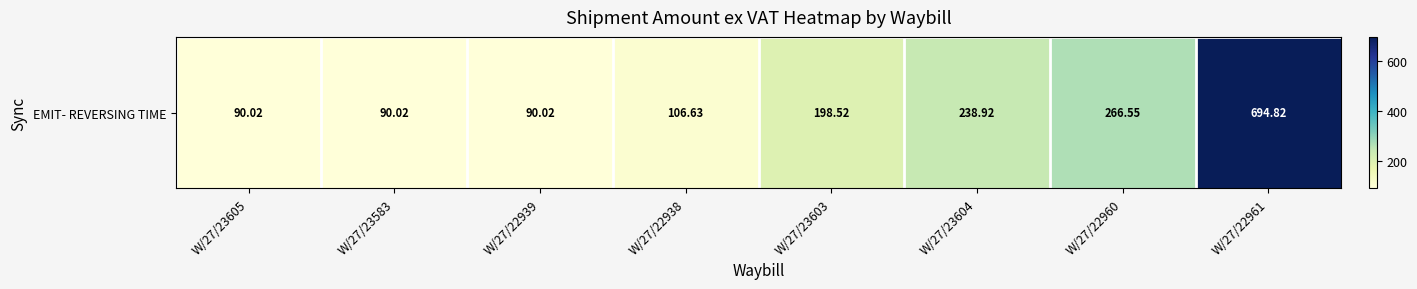

What is the minimum value shown in the chart?

90.0